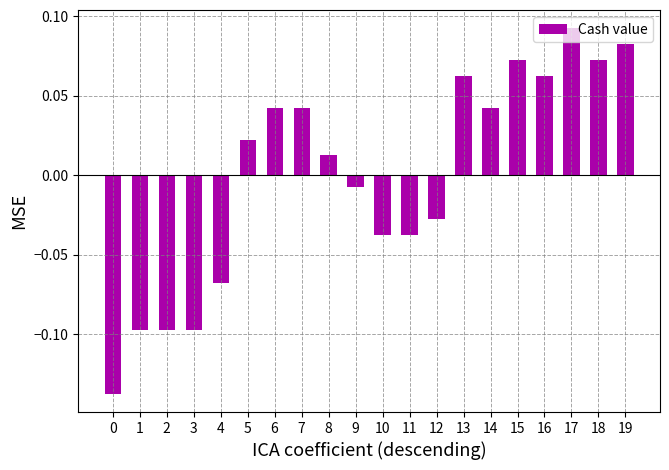

How many values are above zero?

11